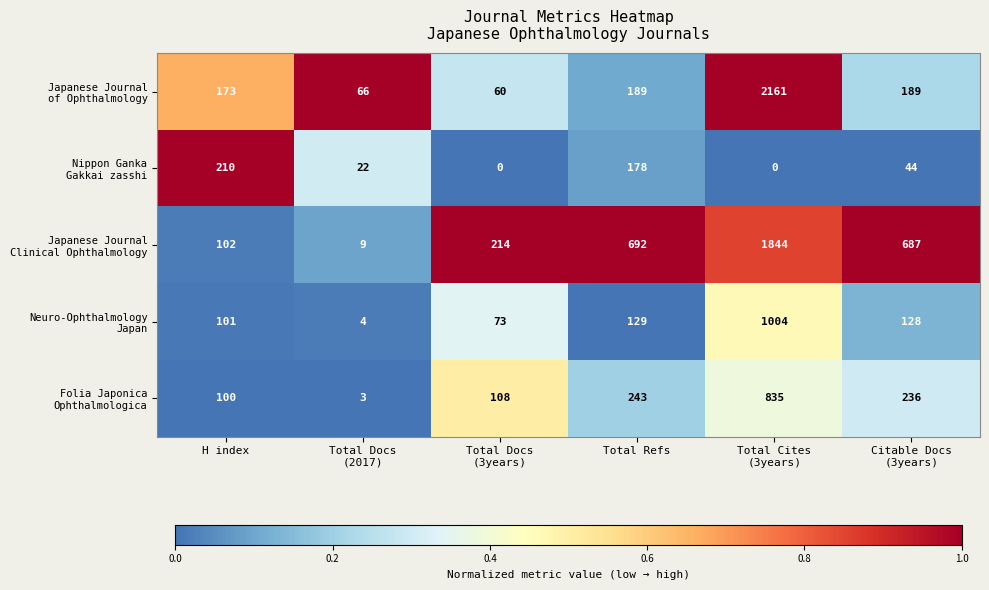

What is the difference between the highest and lowest values at H index?

110